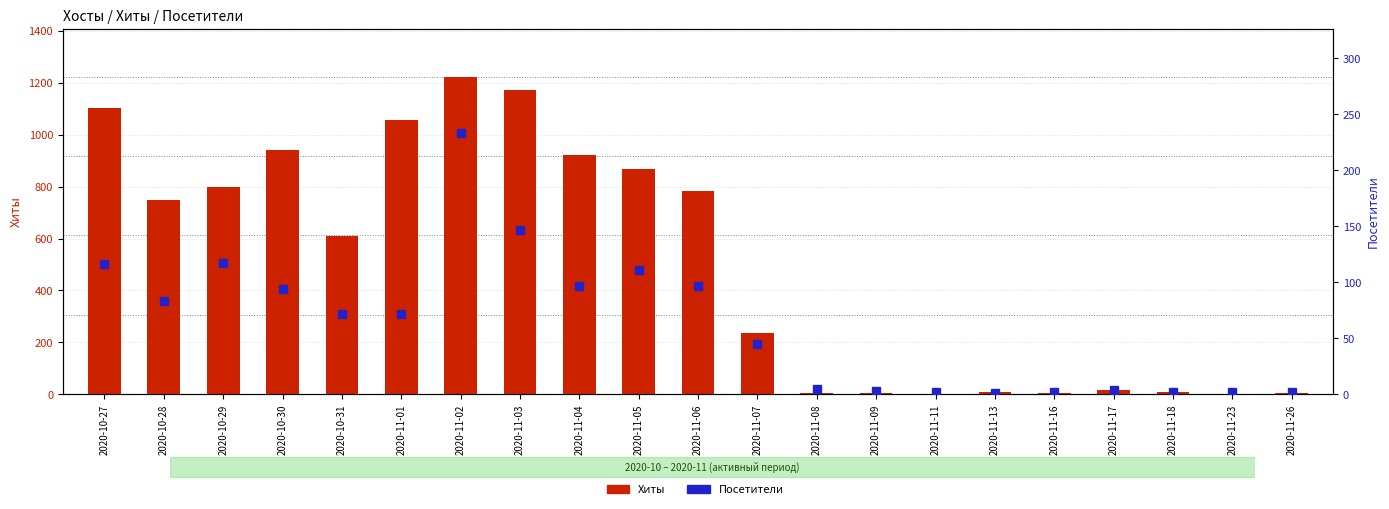

What is the difference between the maximum and second lowest values in the Посетители series?

231